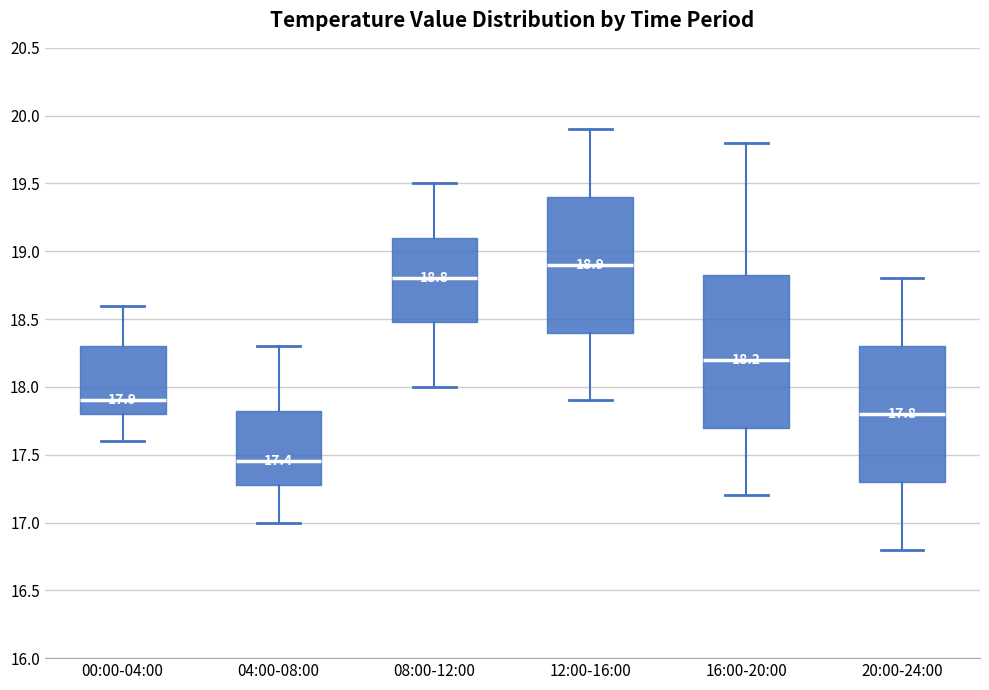

Which box is the tallest, from its lower edge to its upper edge?

16:00-20:00